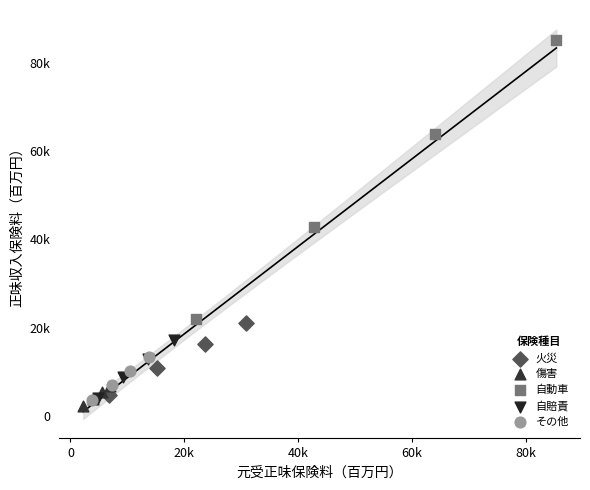

What are all the series names shown in the legend?

火災, 傷害, 自動車, 自賠責, その他